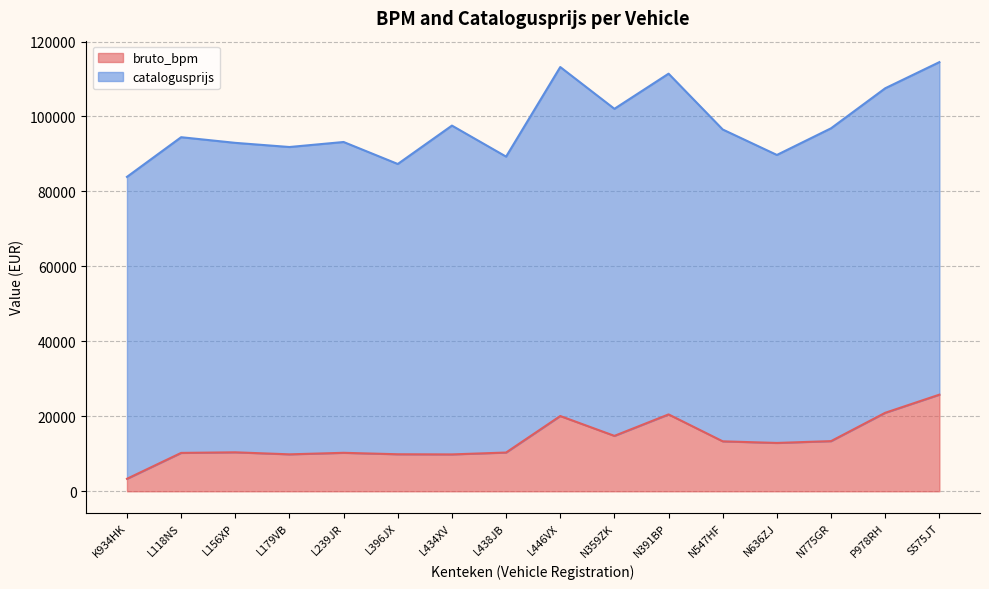

Where is the first local minimum?

L179VB